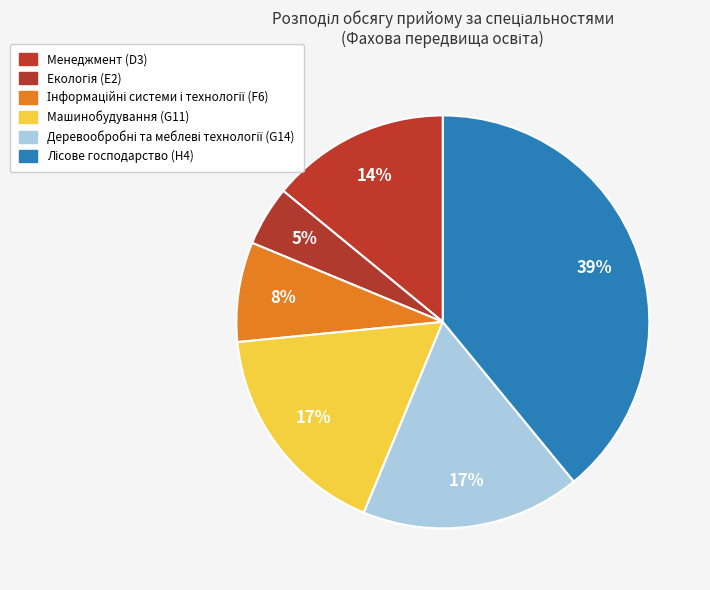

Count the number of slices in the pie.

6